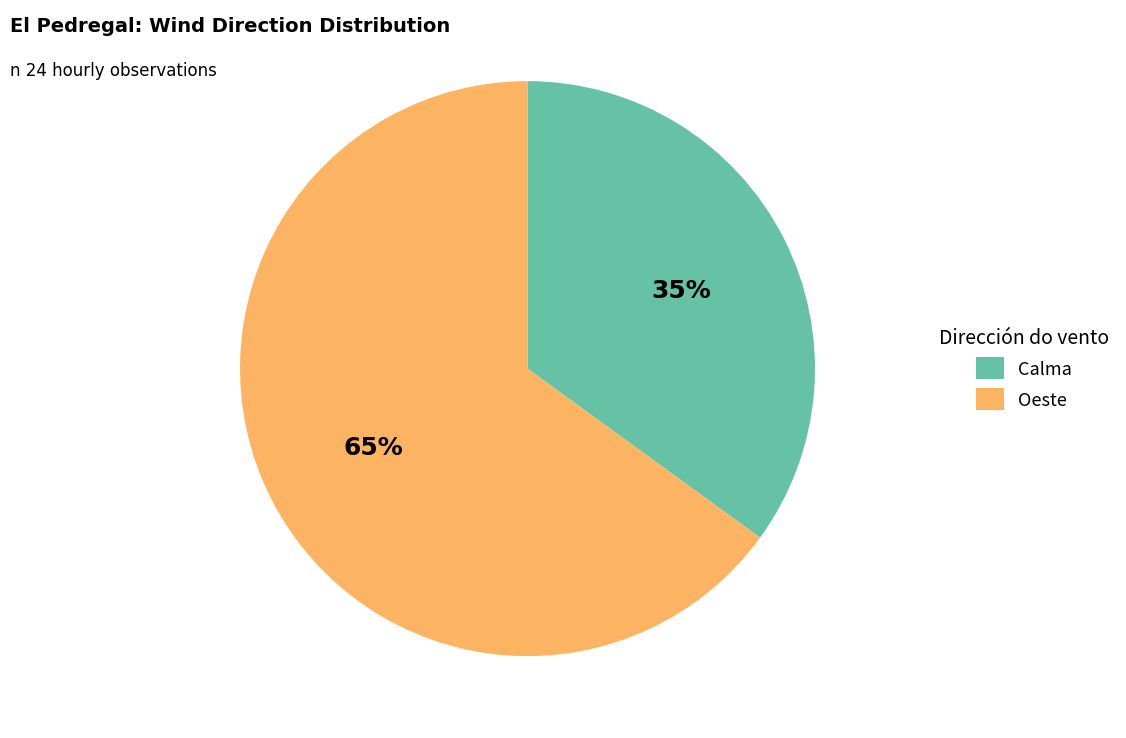

Count the number of slices in the pie.

2